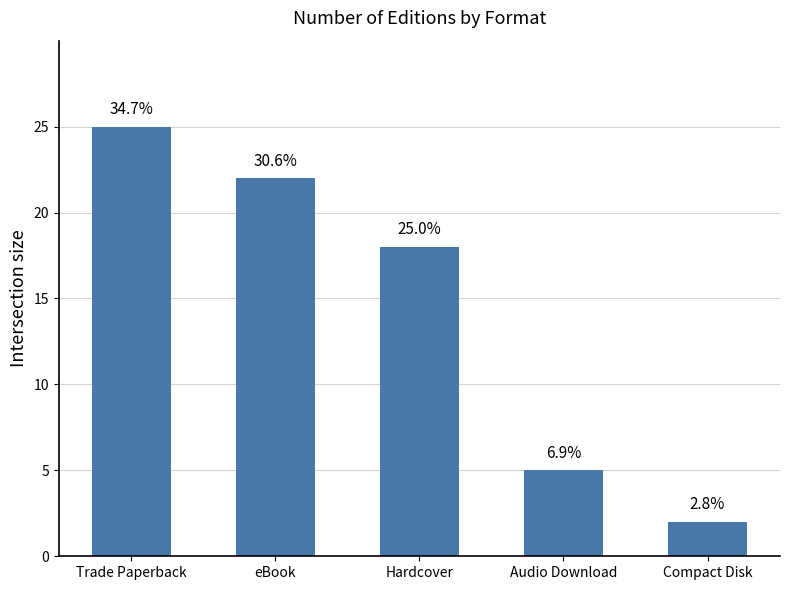

What is the label of the 5th bar from the left?

Compact Disk